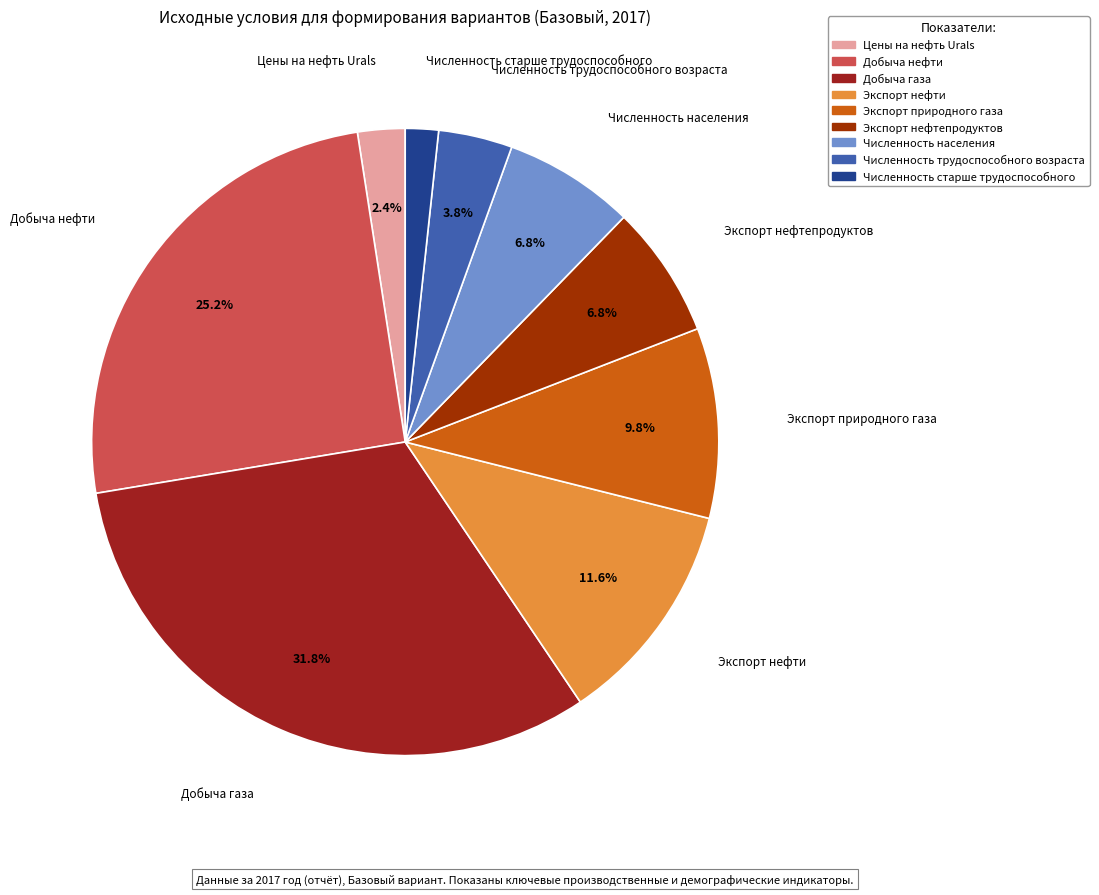

Which slice is the smallest?

Численность старше трудоспособного